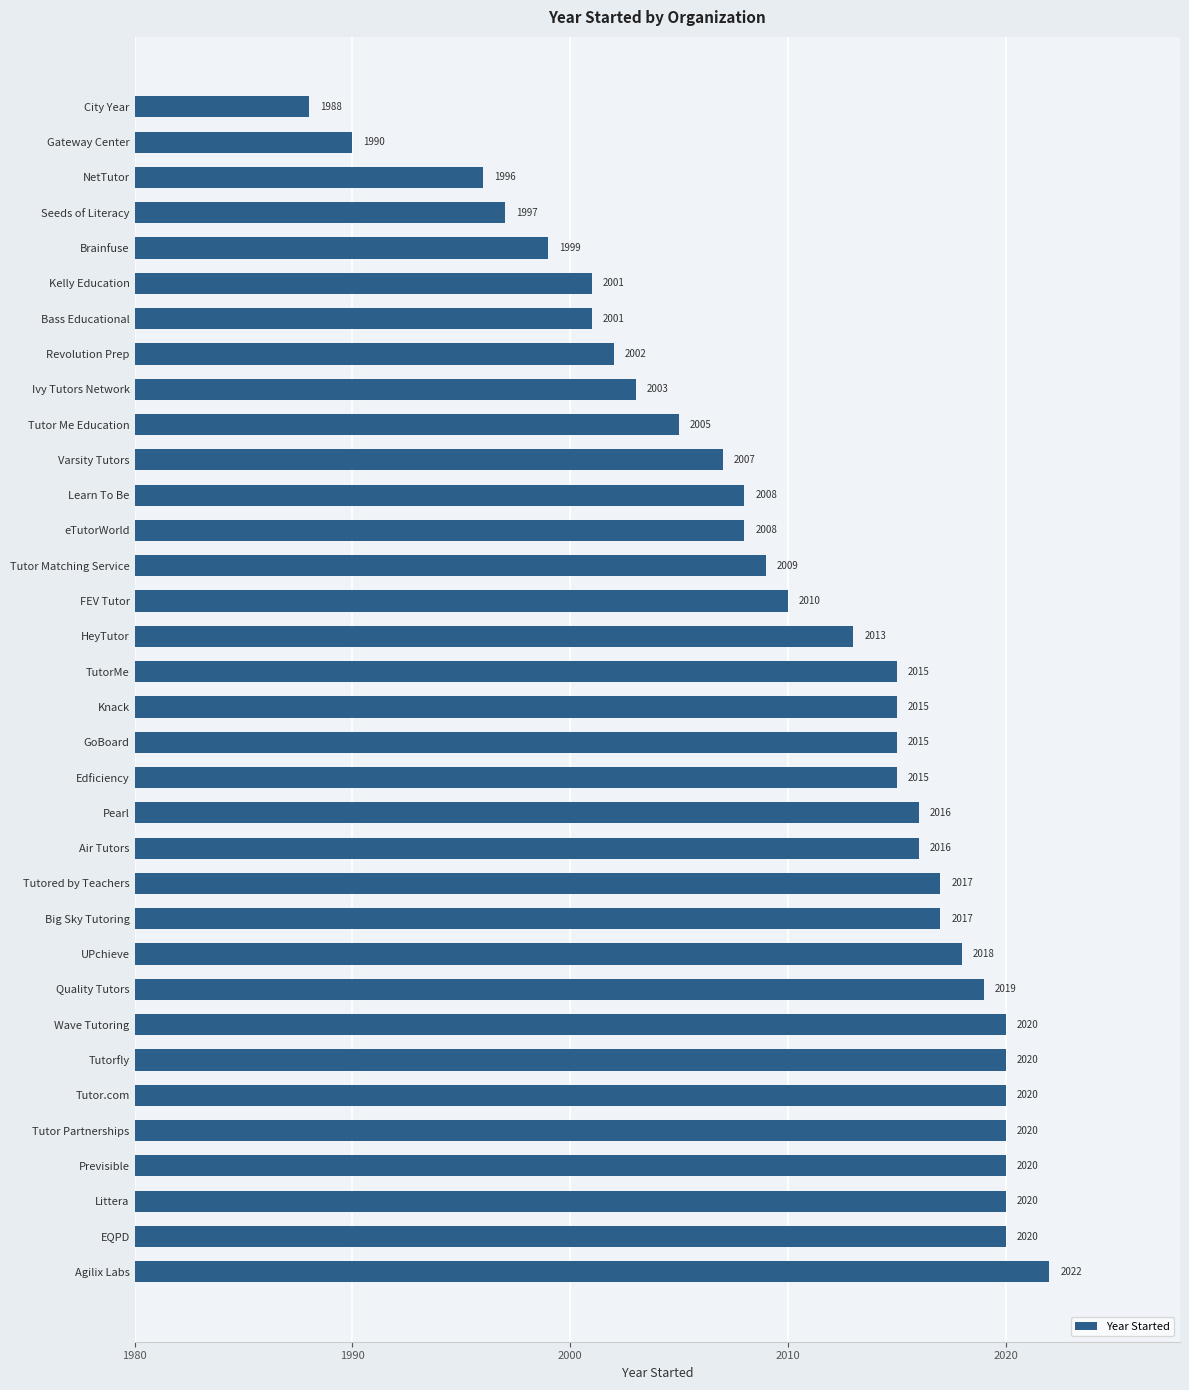

How many data points are less than 2015?

16